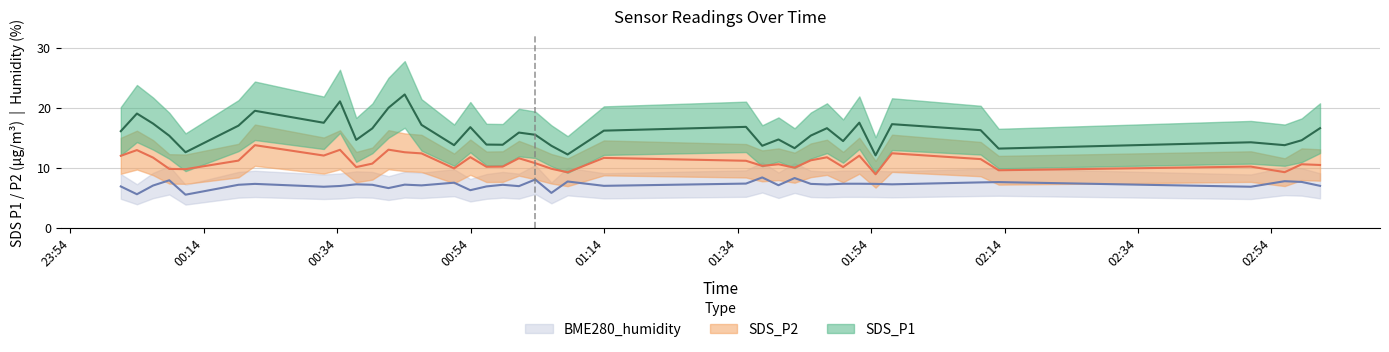

How many categories are shown in the chart?

39